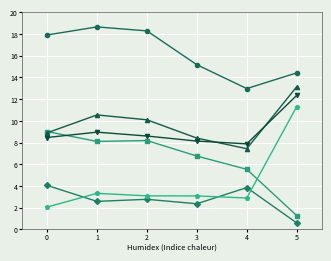

What is the total value across all series at 5?

53.1